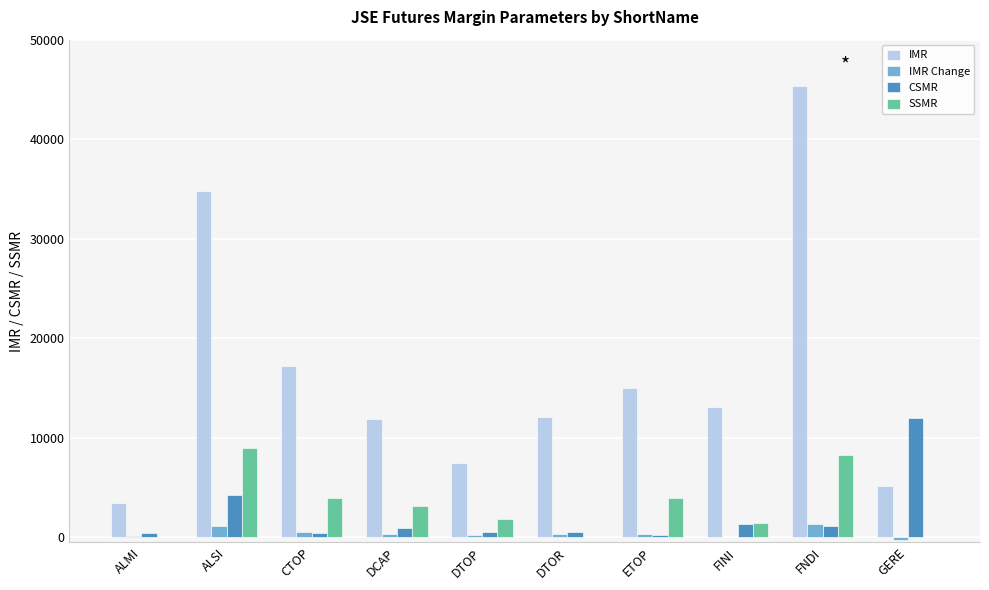

Which series has the largest total across all categories?

IMR